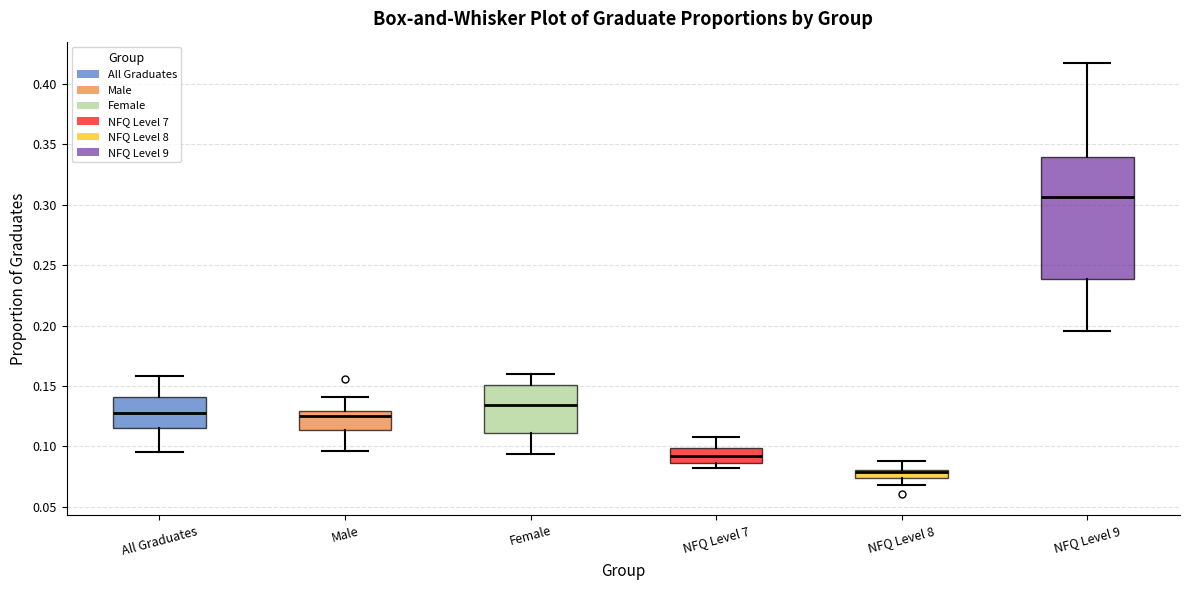

Where does the lower whisker of the box for Female end on the y-axis? The values are not printed on the chart, so give them approximately, as read against the axis.

0.095